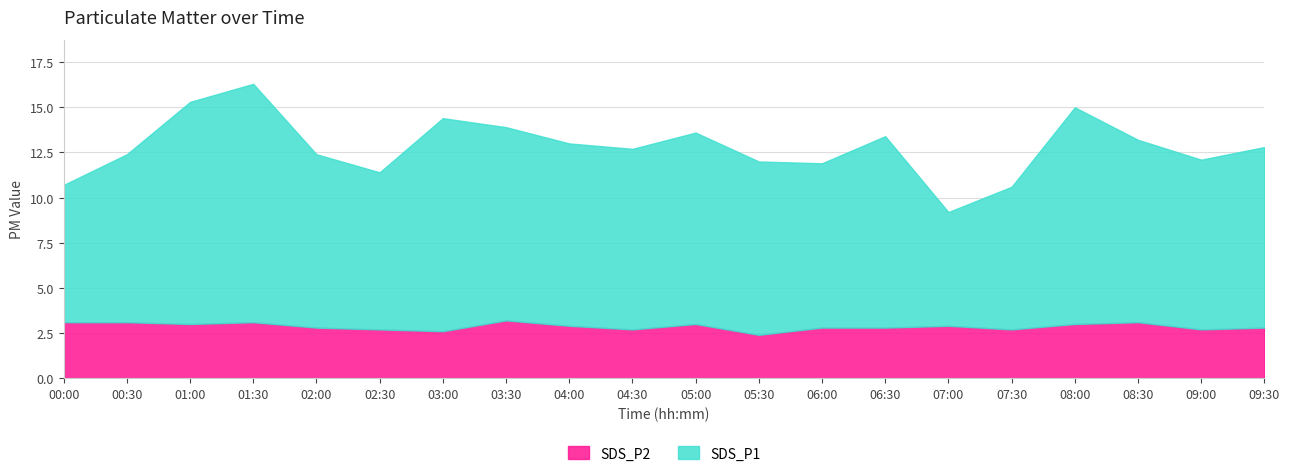

At how many categories does at least one series exceed 9?

20